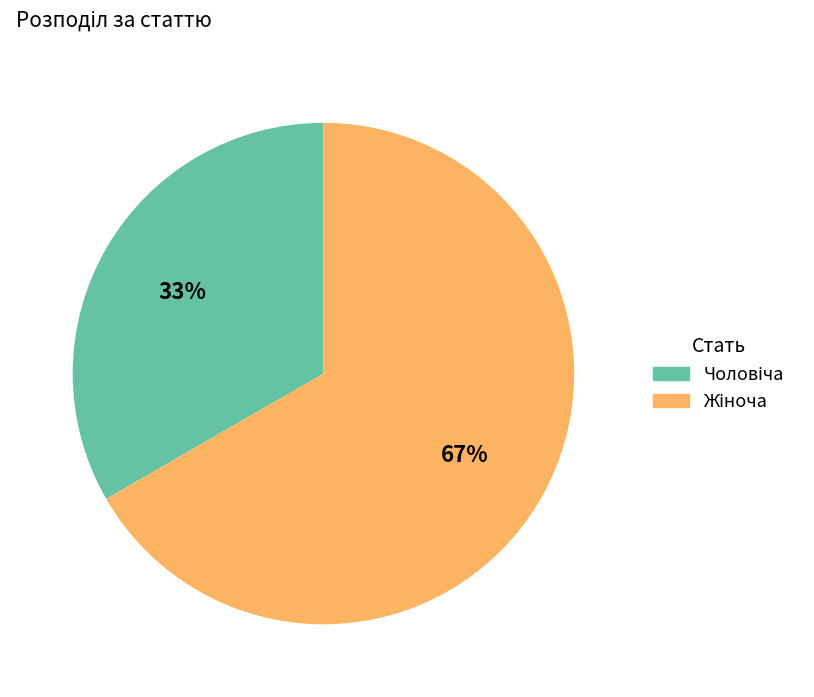

Is there any slice that represents more than half of the pie?

Yes